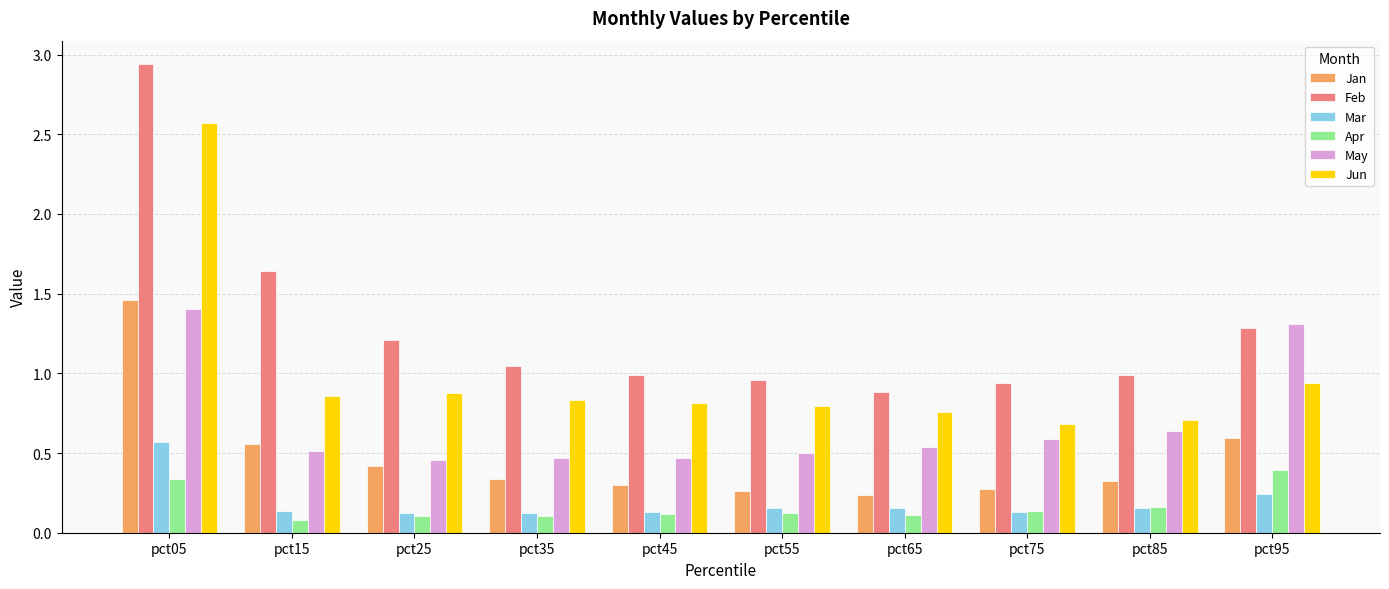

How many bars are there in total?

60